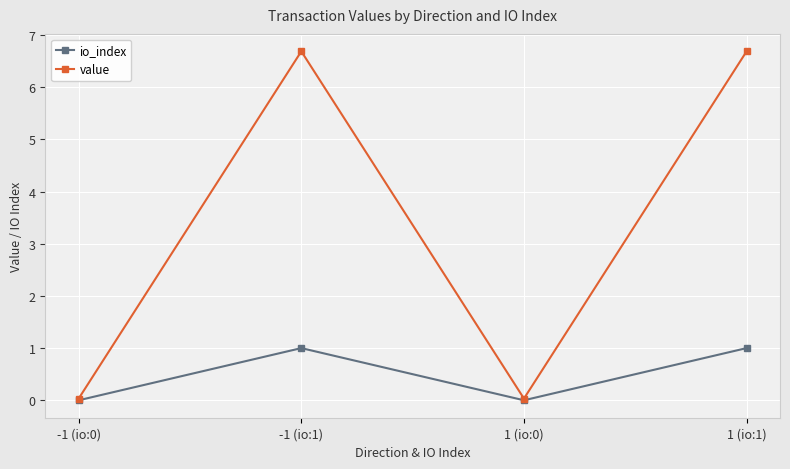

How many lines are shown in the chart?

2